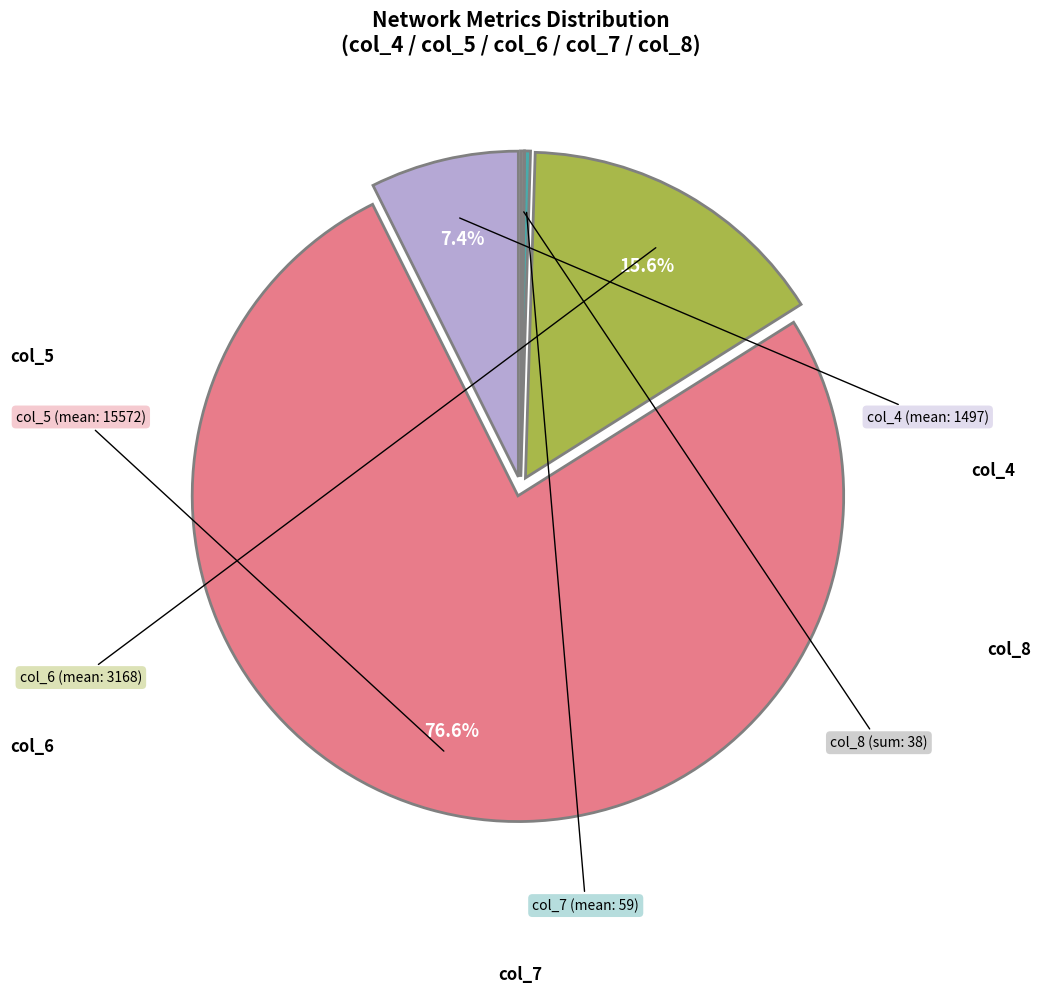

Is there any slice that represents more than half of the pie?

Yes